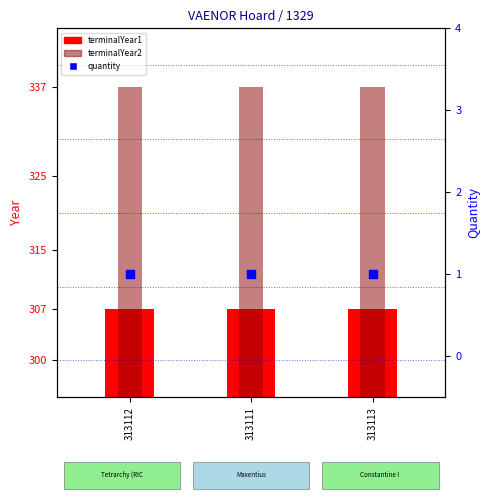

Which series reaches the minimum Y coordinate?

quantity